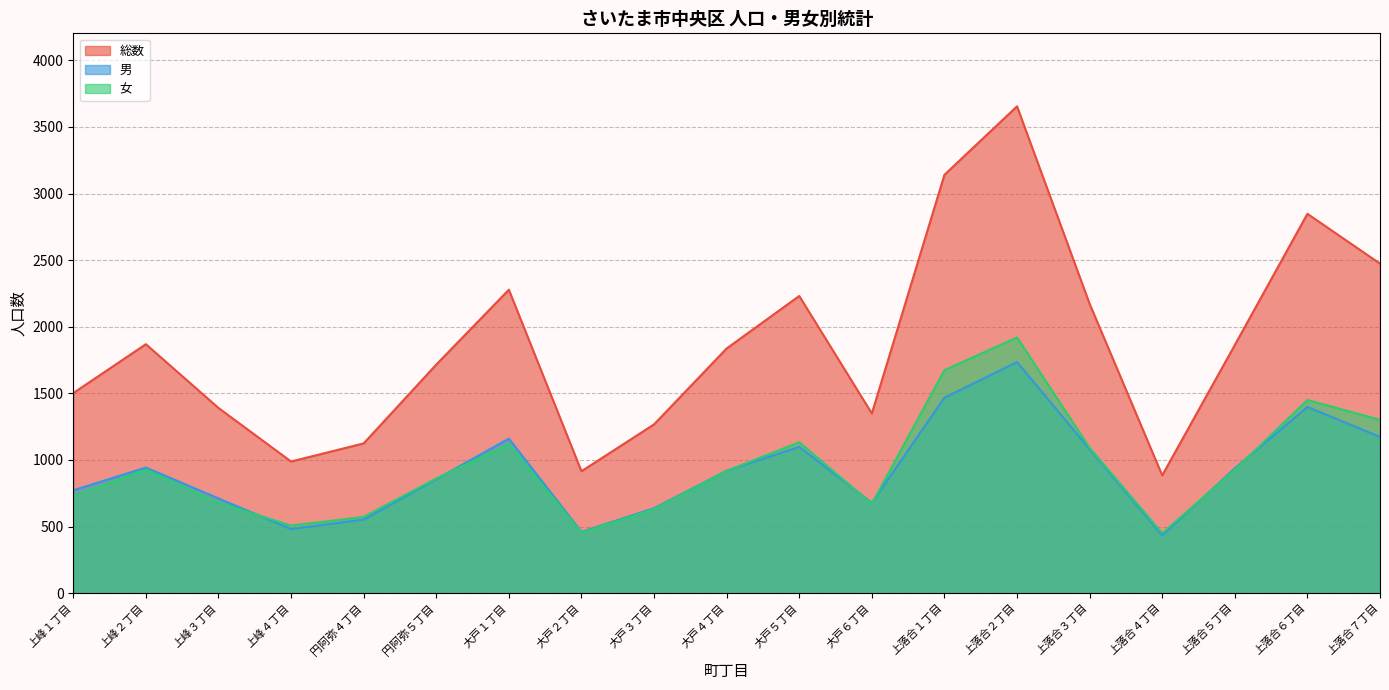

The 総数 series shows 597 at 上落合７丁目. True or false?

False